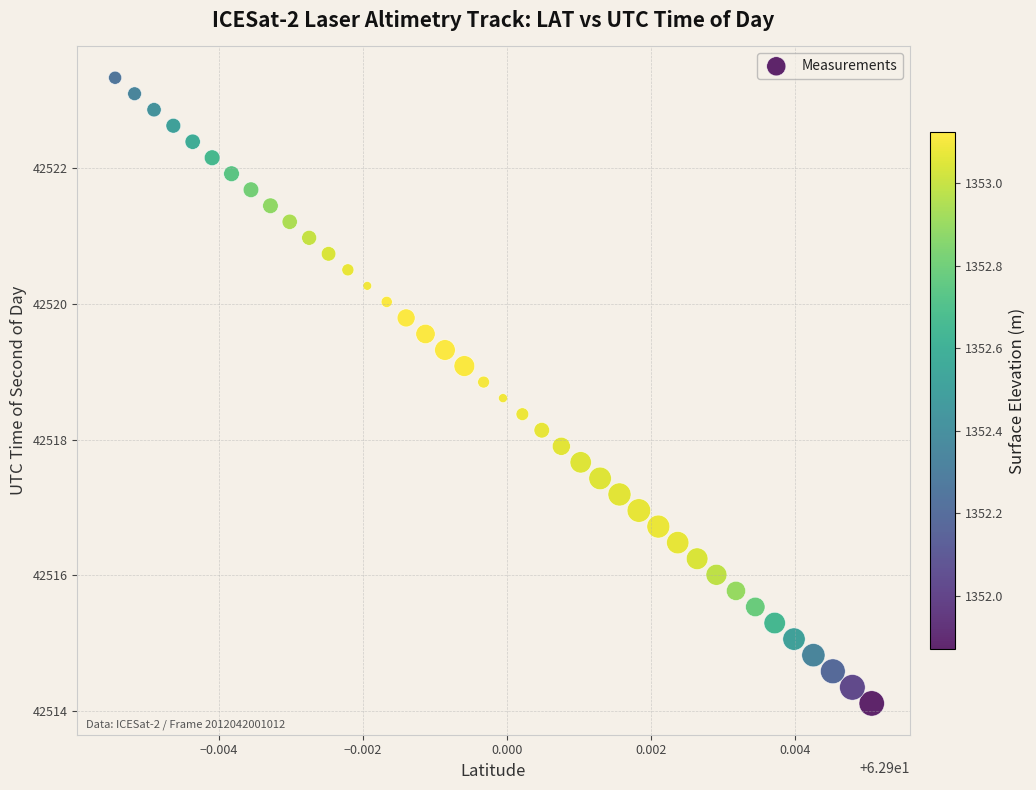

How many data points are displayed?

40